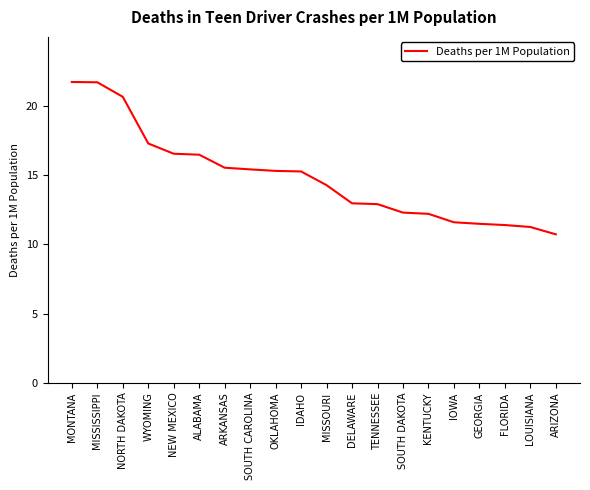

Count the number of values greater than 15.

10